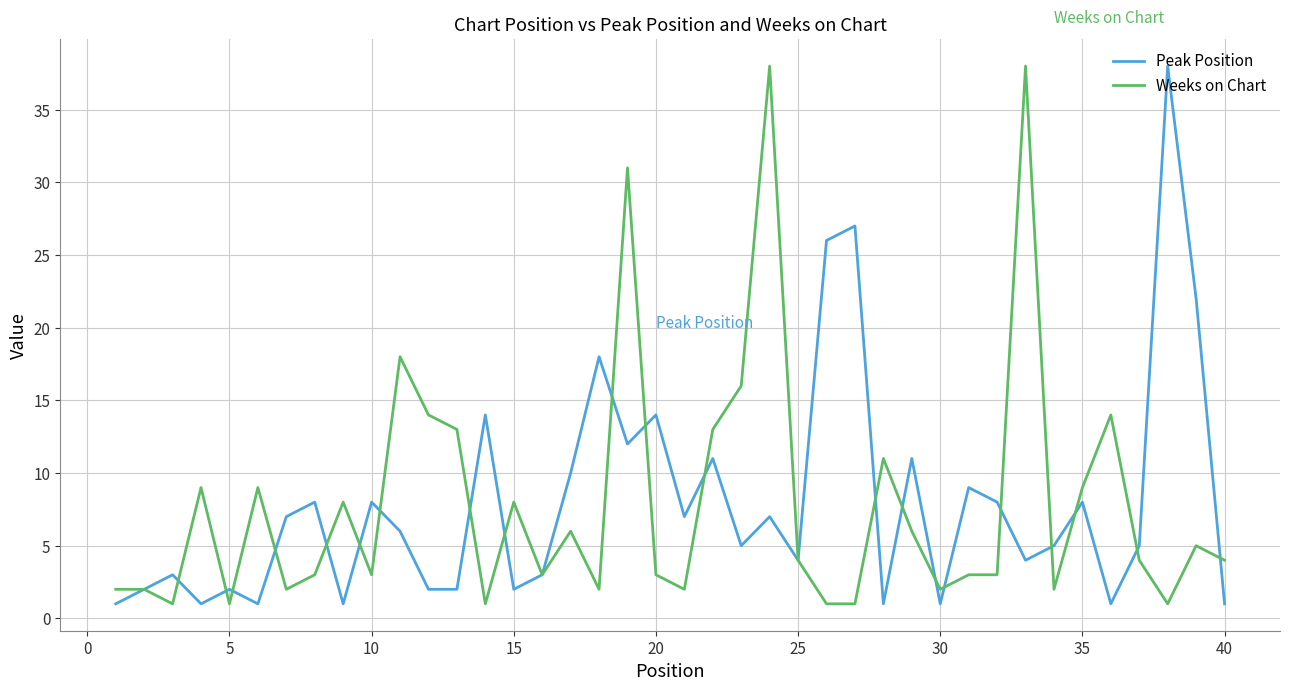

What is the maximum value shown in the chart?

38